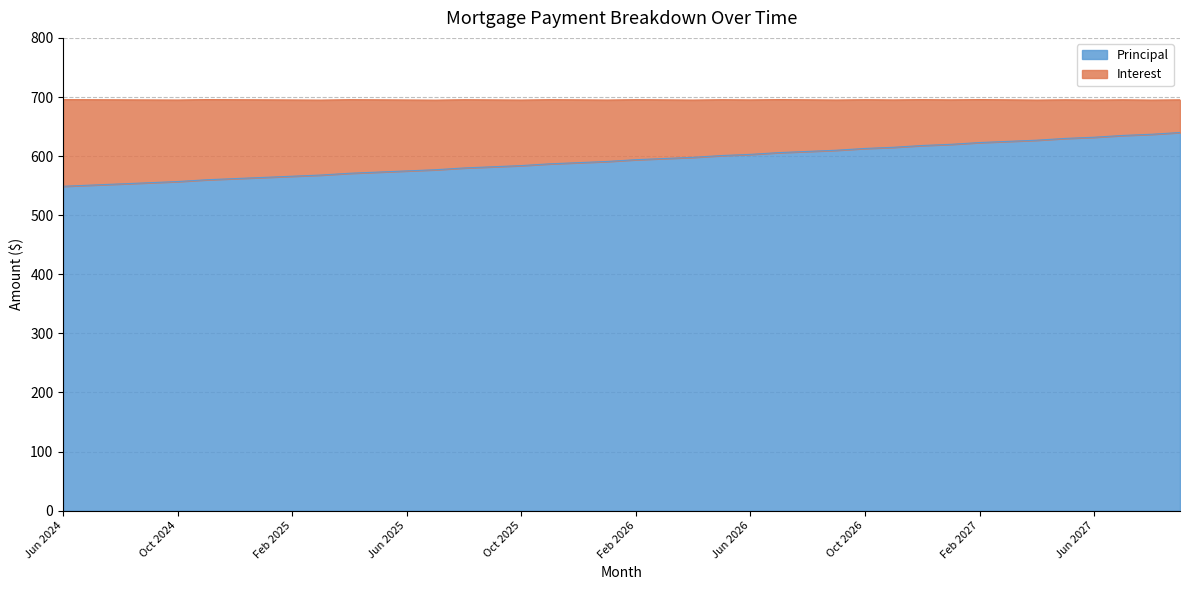

Does the chart display data point markers on the line(s)?

No